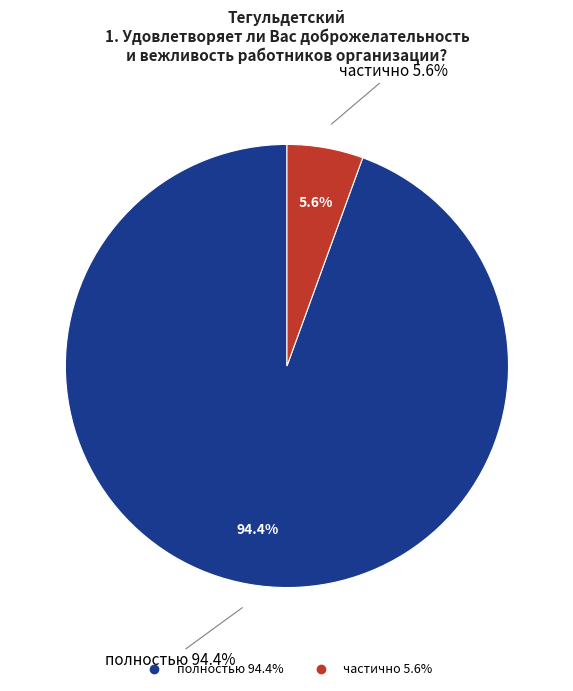

Do нет and частично together represent more than half of the pie?

No